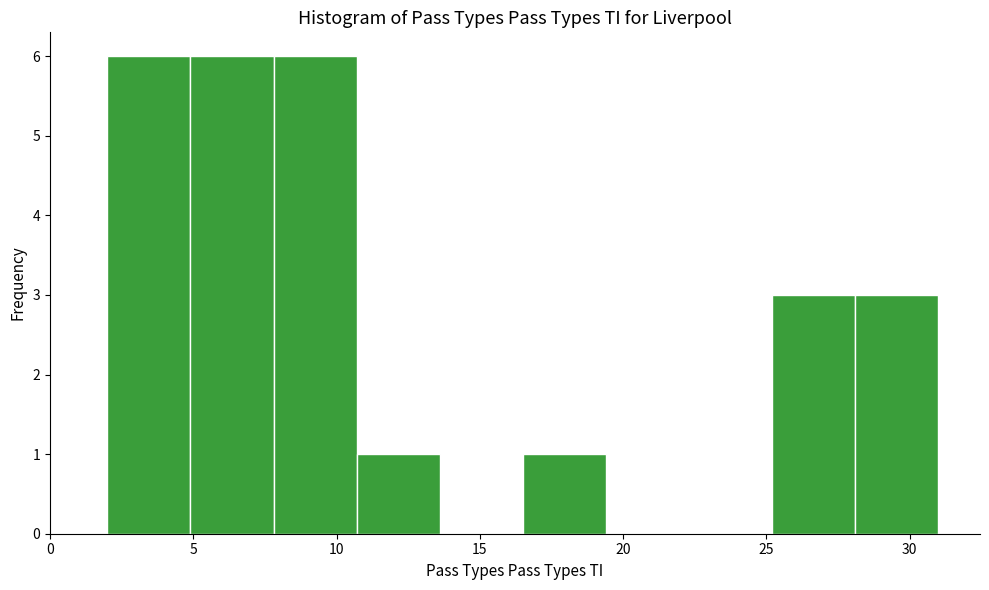

What is the height of the bar covering 25.2 to 28.1 on the x-axis? Neither the bar edges nor the heights are printed on the chart, so give them approximately, as read against the axes.

3